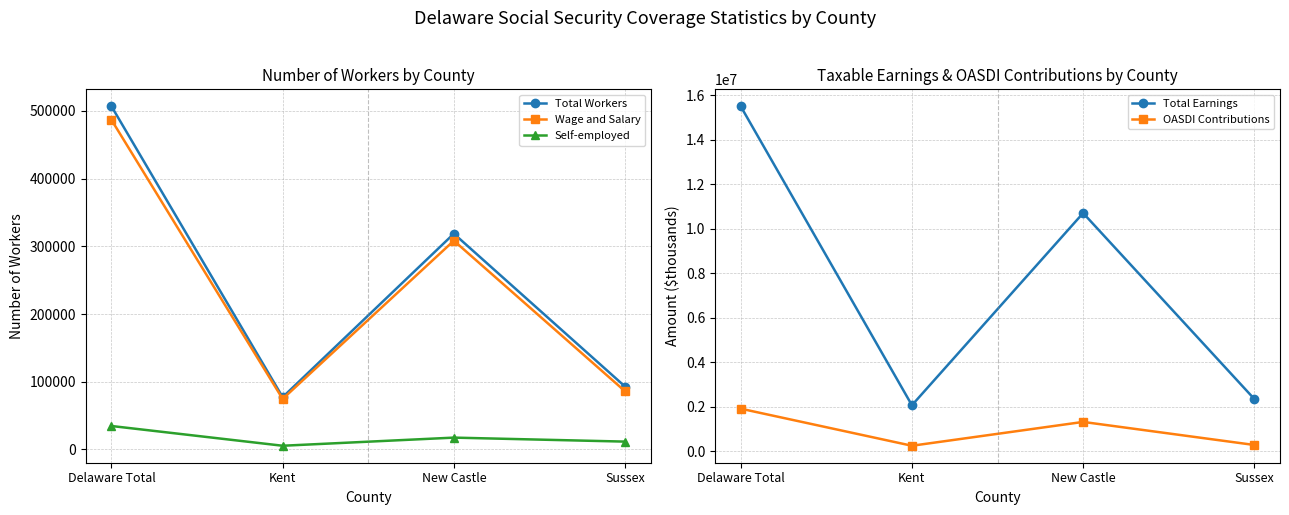

At how many categories does at least one series exceed 11109836?

1